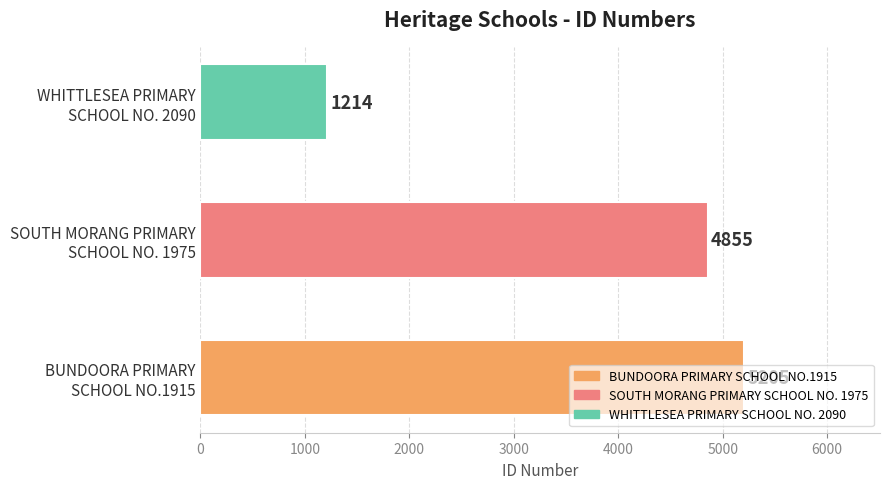

Does the chart contain stacked bars?

No